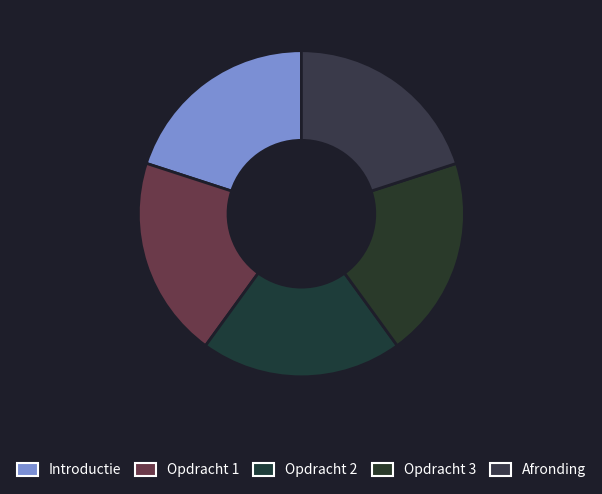

How many segments does this pie chart have?

5